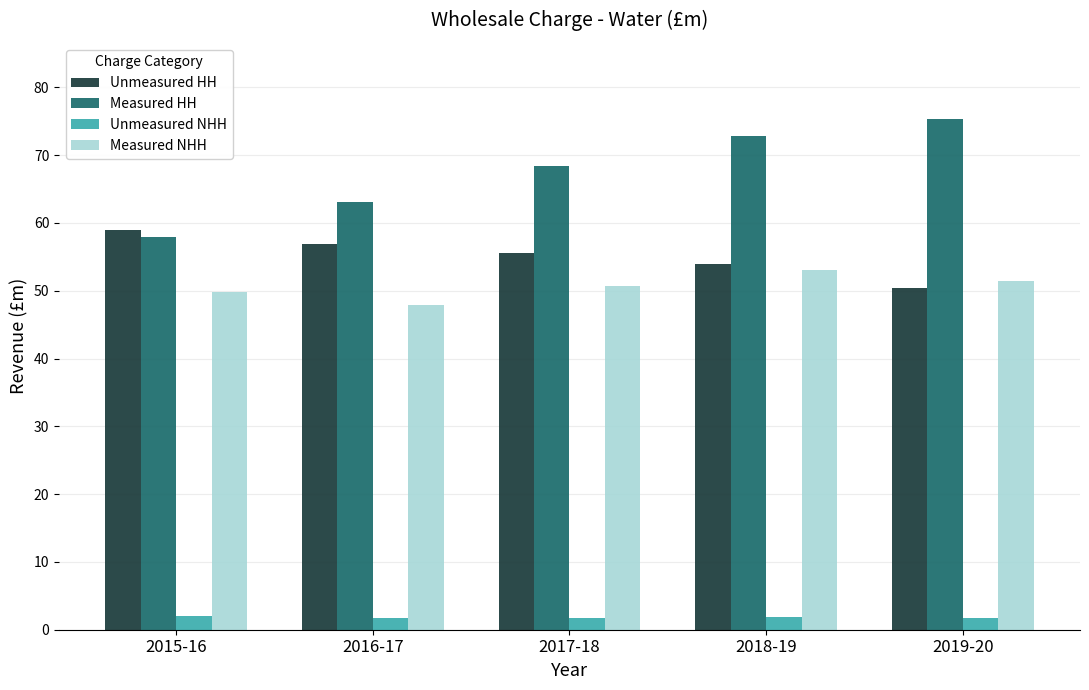

List the series in order of their peak value, lowest first.

Unmeasured NHH, Measured NHH, Unmeasured HH, Measured HH